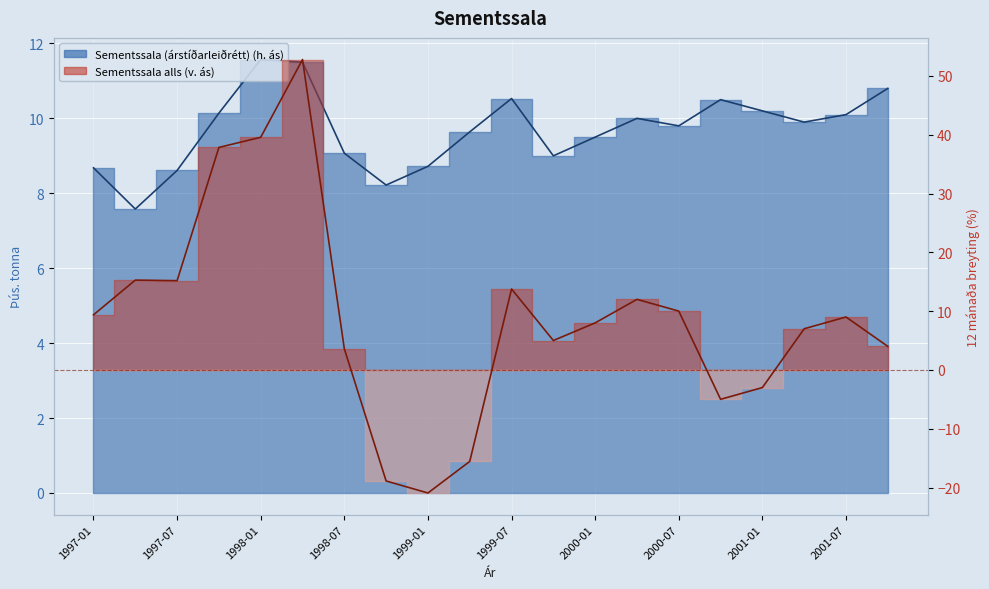

How many positive values does the Sementssala alls (12 mán. br. %) series have?

15